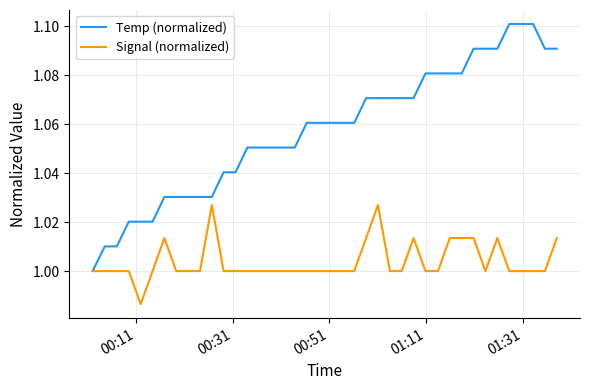

Which series has the widest spread of values?

Temp (normalized)